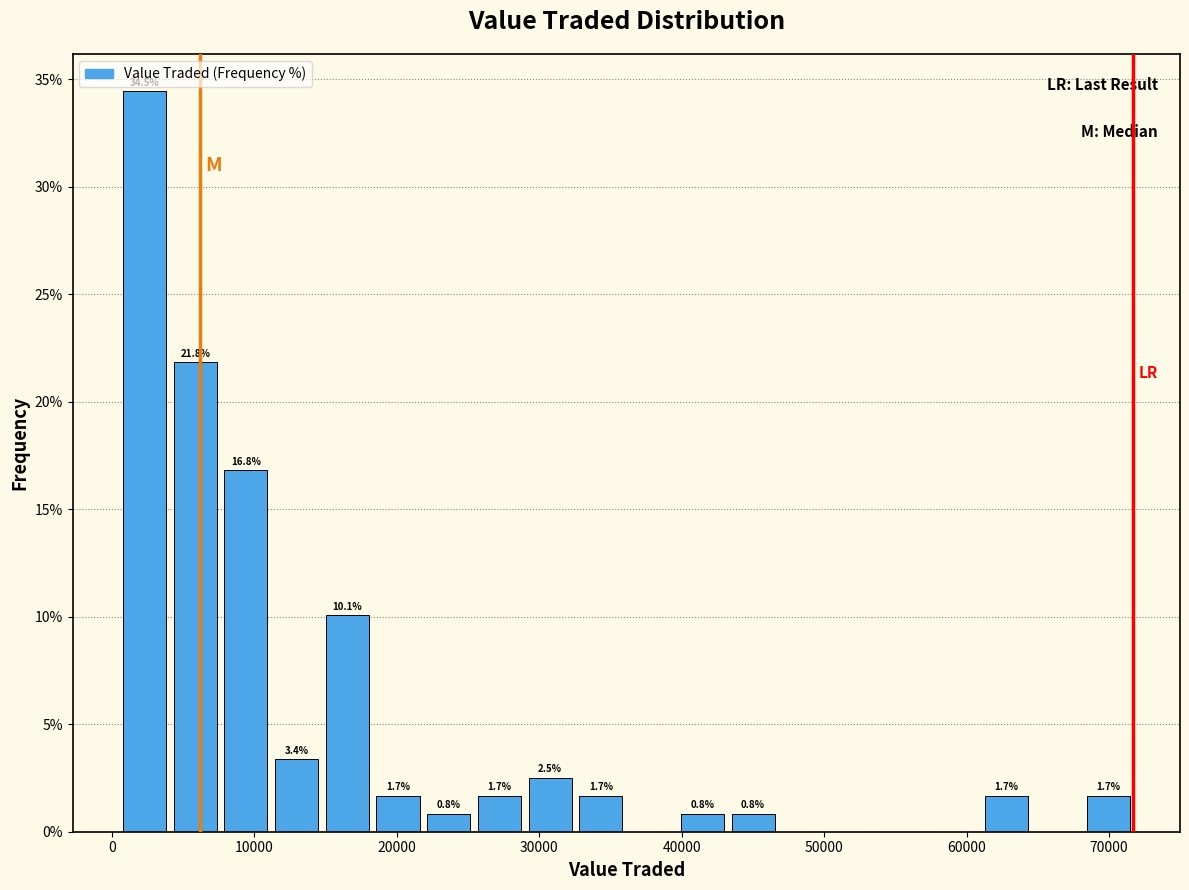

Read against the x-axis, roughly where is the centre of the tallest bar?

2000